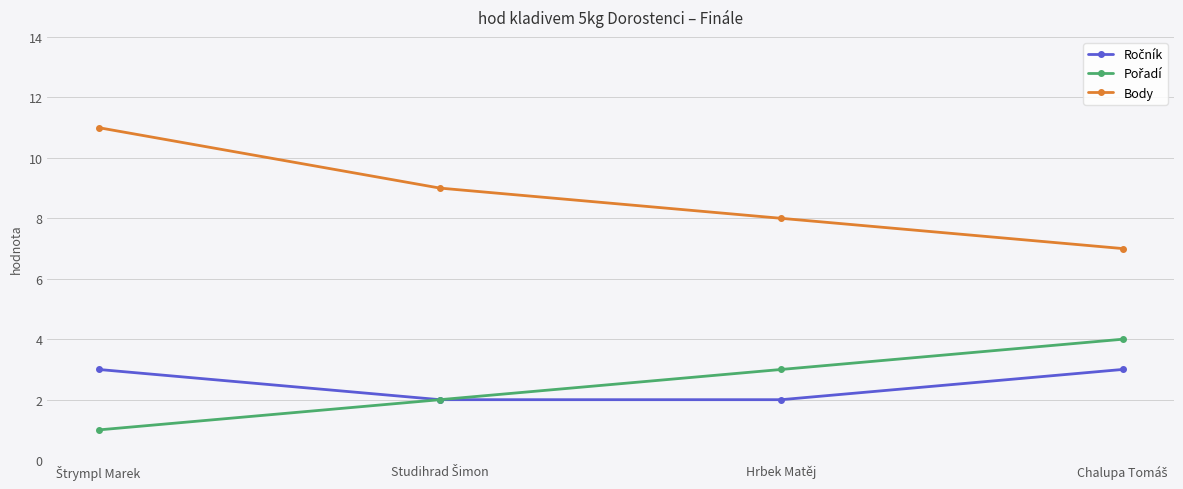

Which series has the largest range (max minus min)?

Body